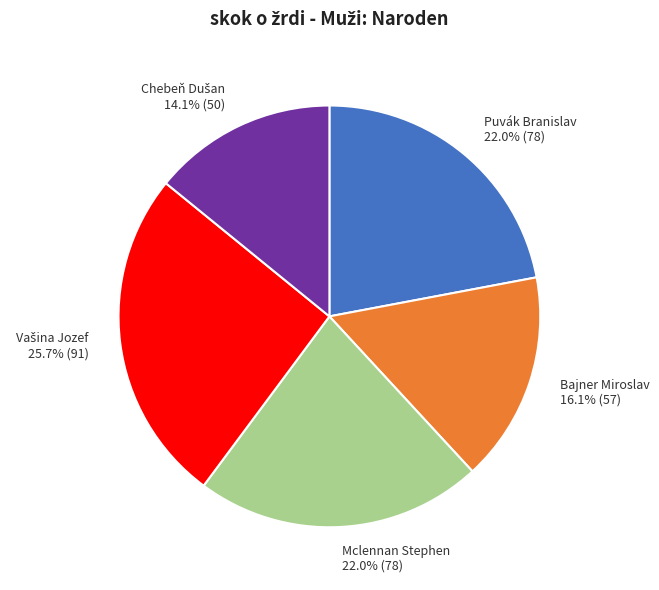

What portion of the pie excludes Mclennan Stephen?

78.0%